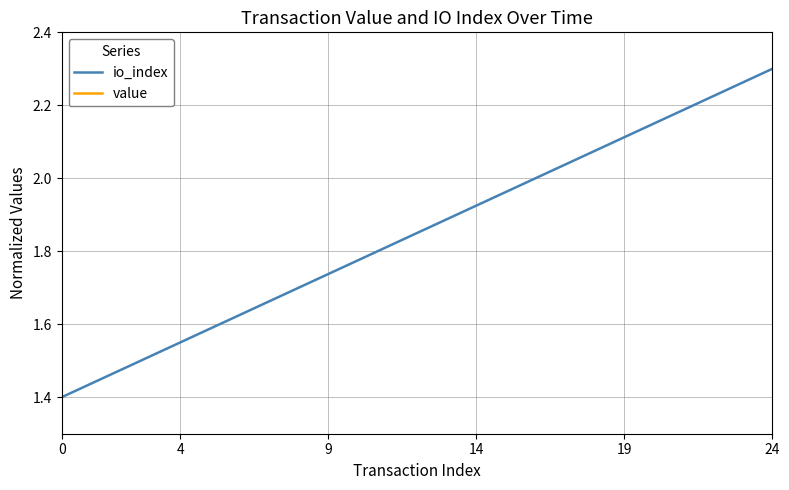

Which category has the highest value in the value series?

24